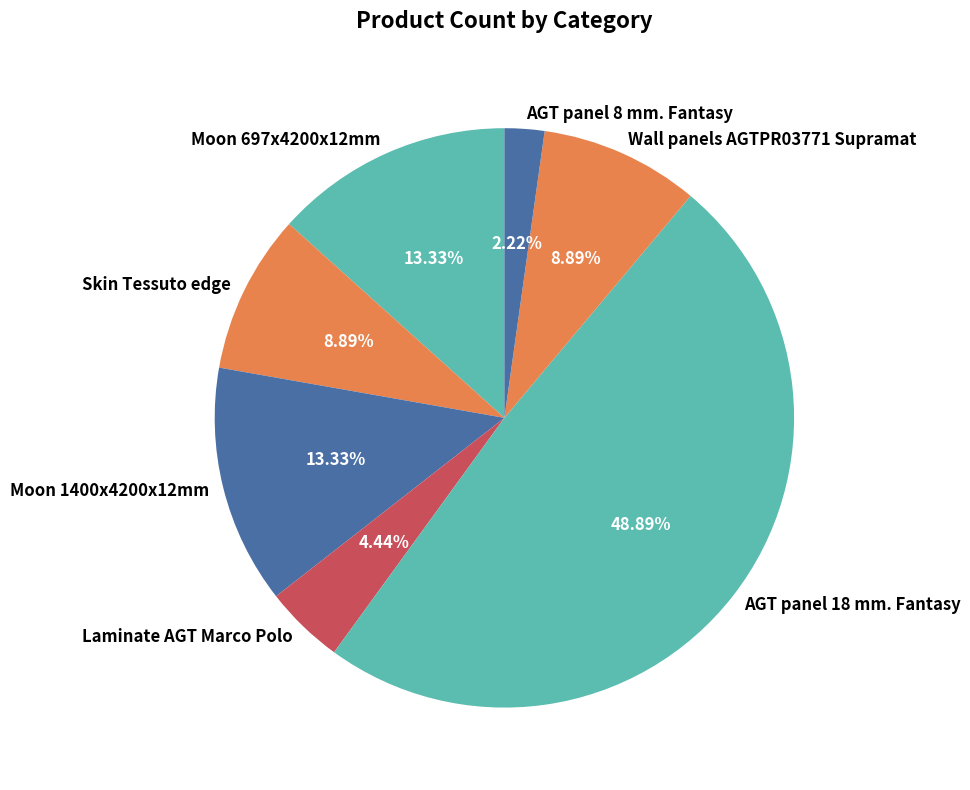

How many slices are in this pie chart?

7